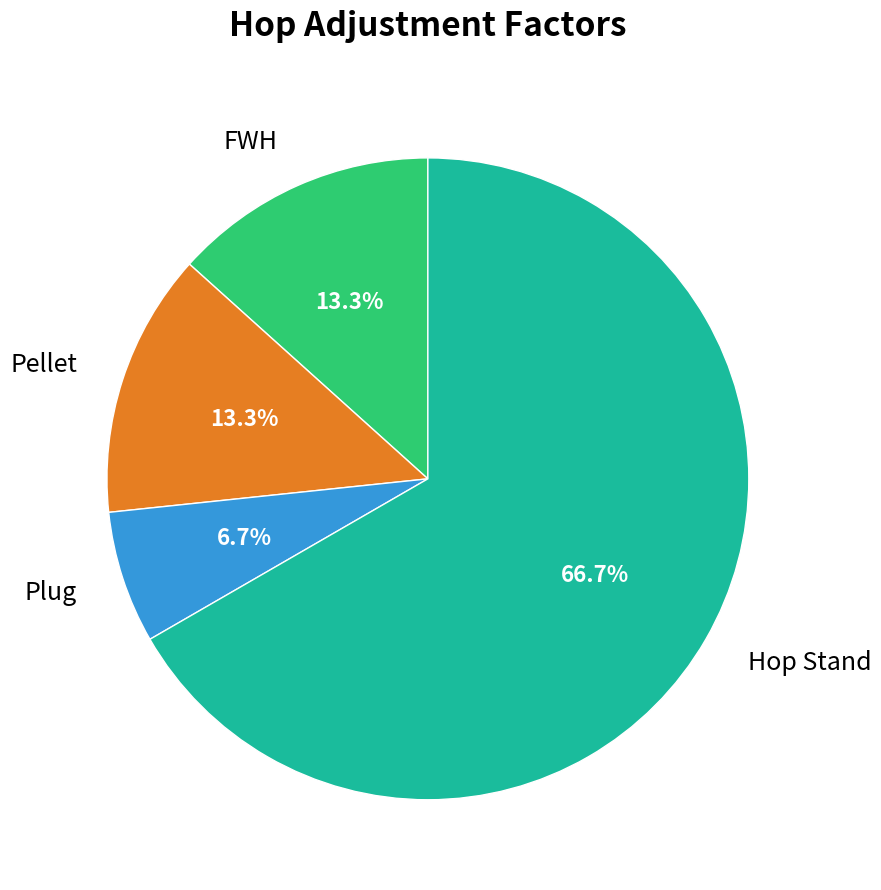

What is the smallest slice in the pie chart?

Plug